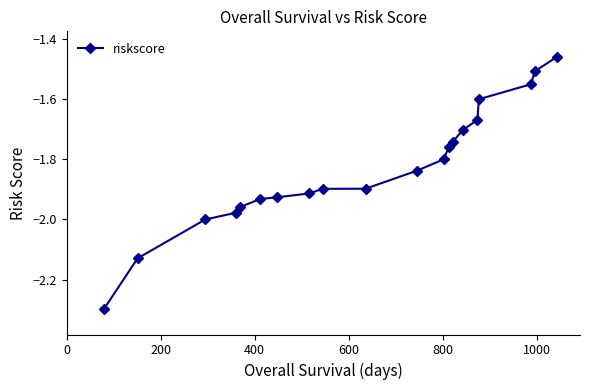

What is the smallest value displayed?

-2.3